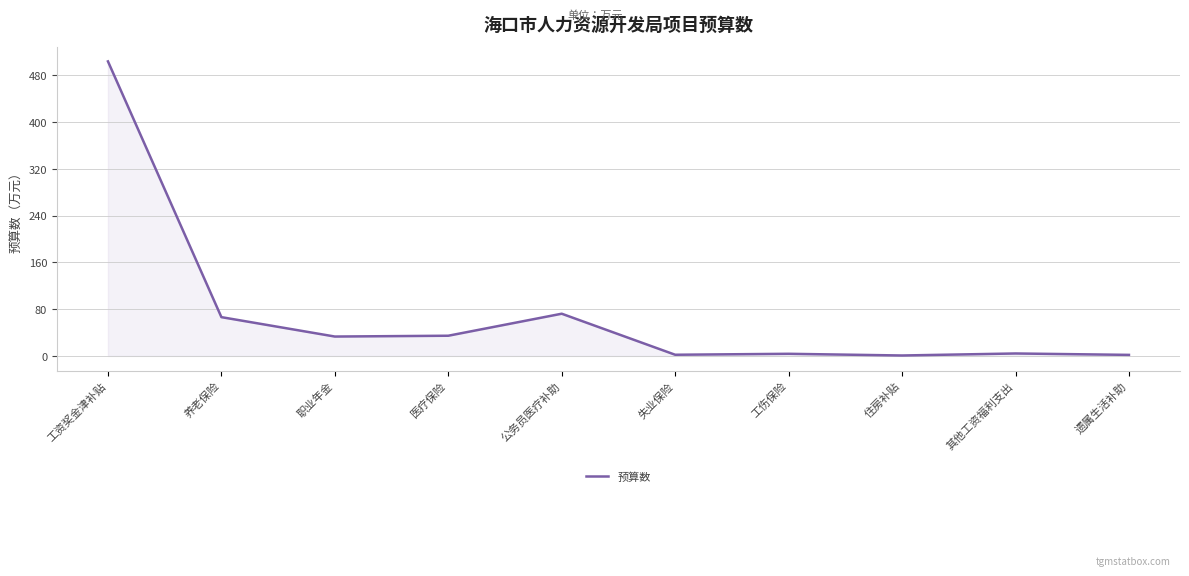

Which has a higher value, 遗属生活补助 or 工资奖金津补贴?

工资奖金津补贴